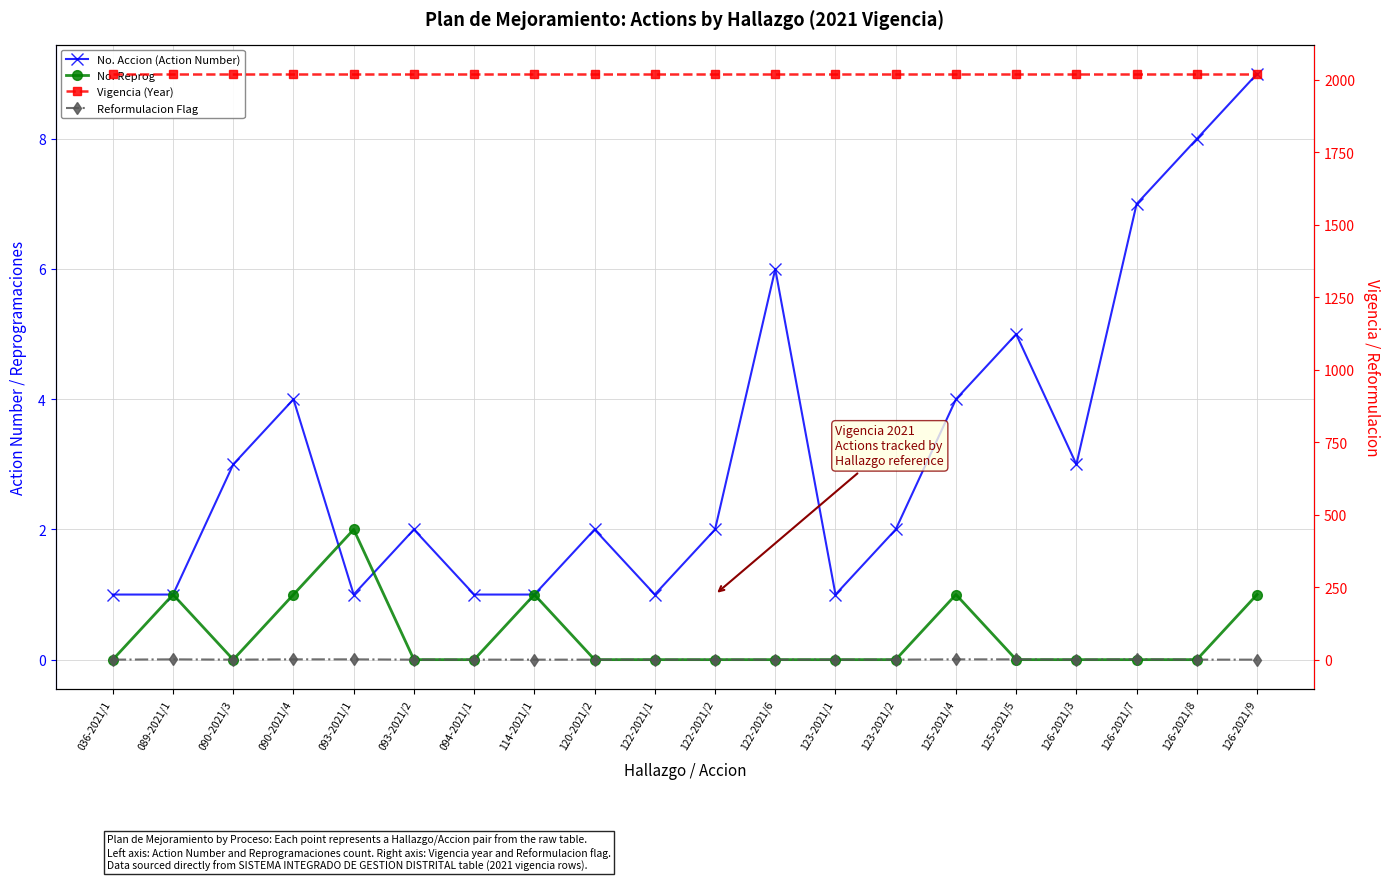

Reading left to right, what are all the values shown in this chart?

No. Accion (Action Number): 1	1	3	4	1	2	1	1	2	1	2	6	1	2	4	5	3	7	8	9
No. Reprog: 0	1	0	1	2	0	0	1	0	0	0	0	0	0	1	0	0	0	0	1
Vigencia (Year): 2021	2021	2021	2021	2021	2021	2021	2021	2021	2021	2021	2021	2021	2021	2021	2021	2021	2021	2021	2021
Reformulacion Flag: 0	1	0	1	1	0	0	0	0	0	0	0	0	0	1	1	0	1	0	0